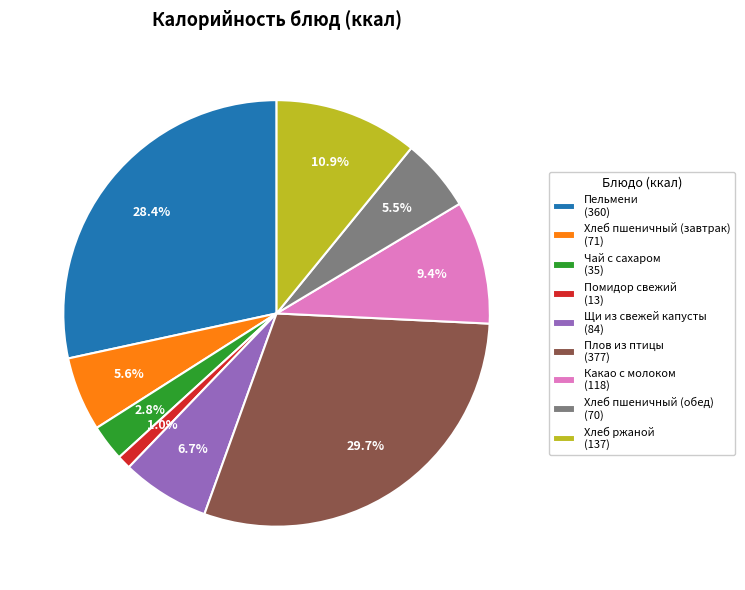

Approximately how many times larger is the value at Какао с молоком compared to Хлеб ржаной?

0.9